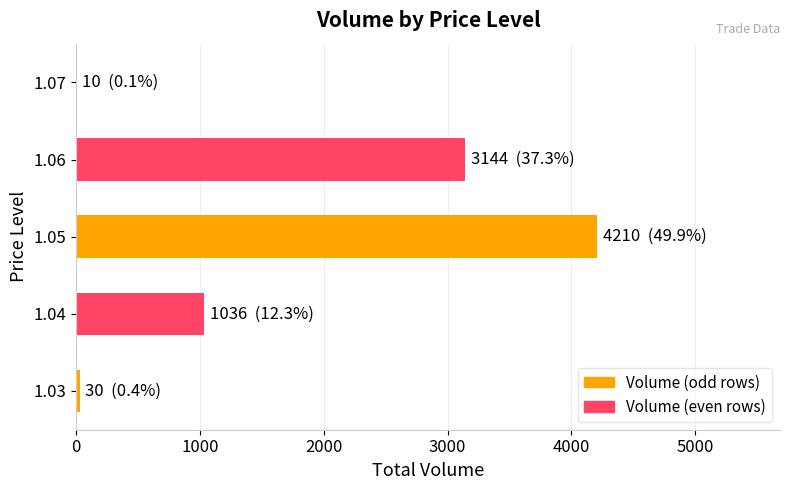

How many distinct data groups are displayed?

1